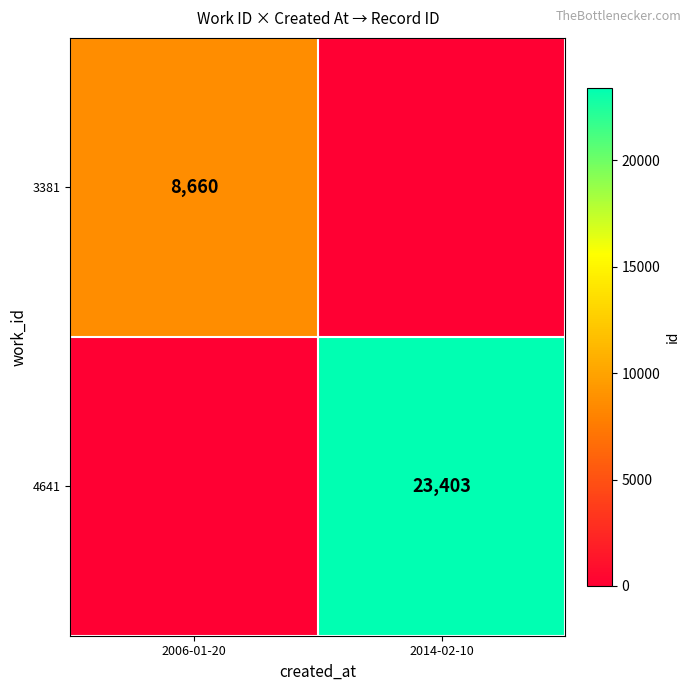

Is the value of 4641 at 2014-02-10 greater than the value of 3381 at 2006-01-20?

Yes